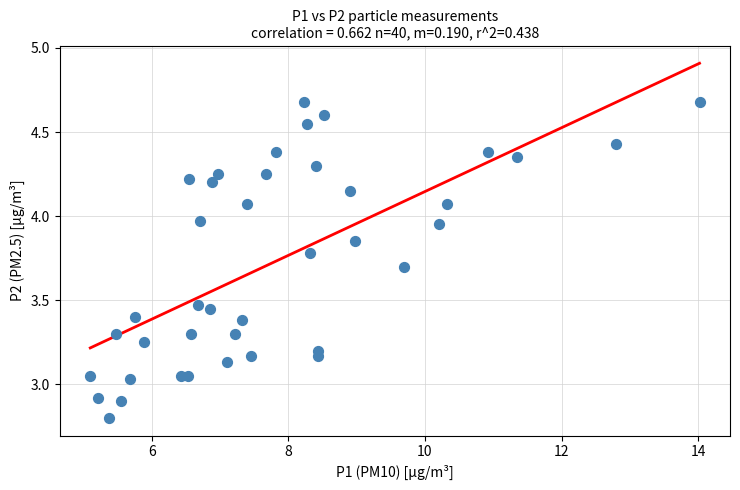

What is the range of X values (max minus min)?

8.9